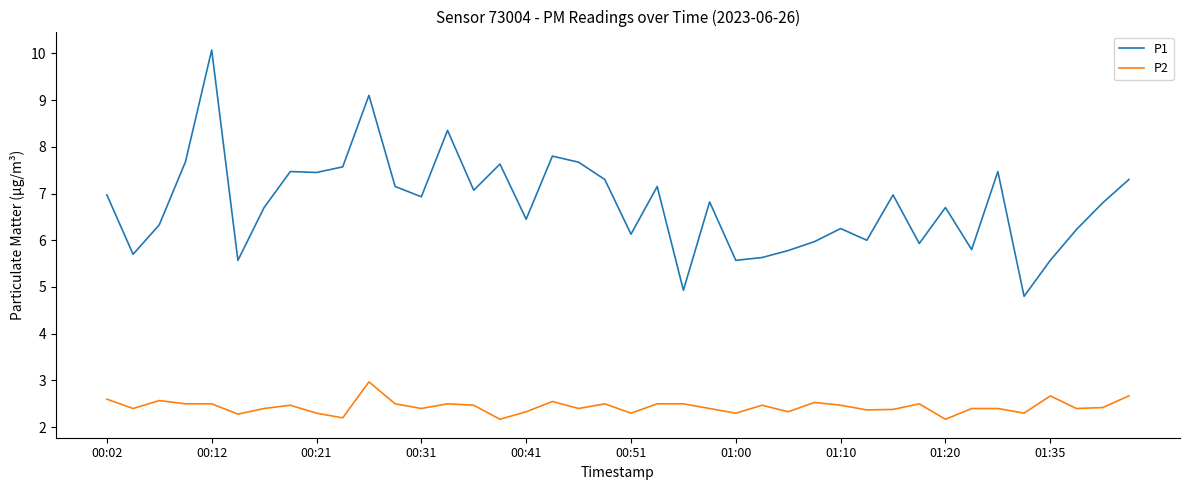

True or false: P2 and P1 cross at least once.

False